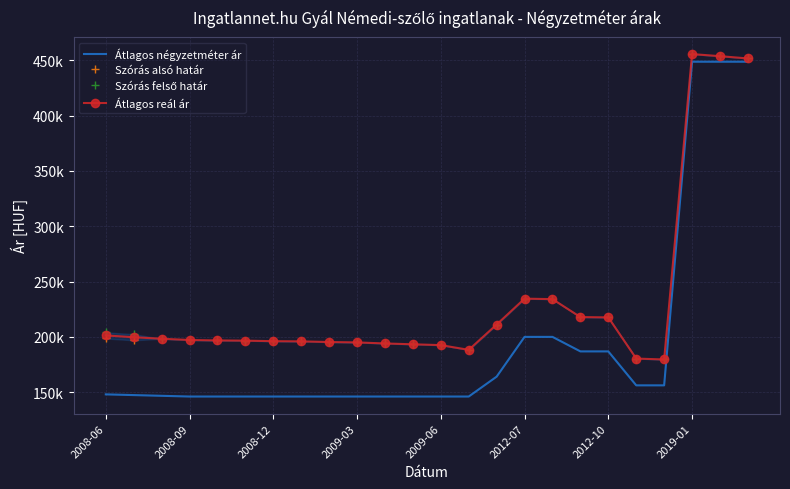

What is the difference between the second highest and minimum values in the Átlagos reál ár series?

274181